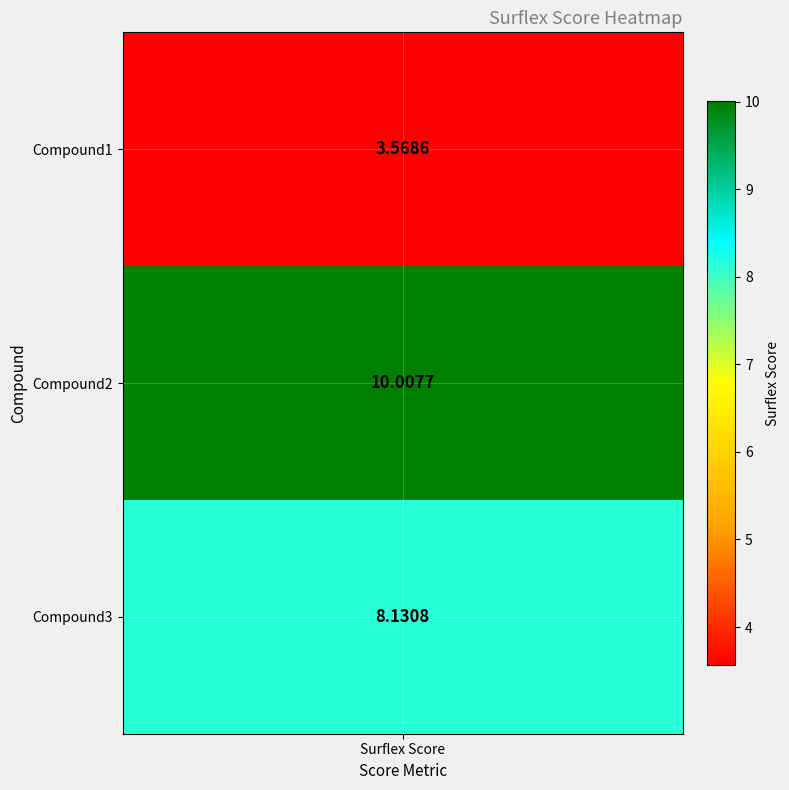

Is it true that Compound3 equals 4.6 at 1?

False